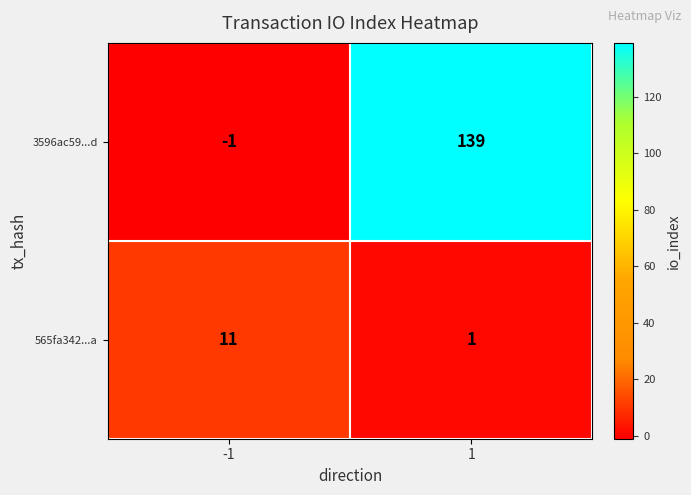

Reading left to right, what are all the values shown in this chart?

3596ac59...d: -1=-1	1=139
565fa342...a: -1=11	1=1